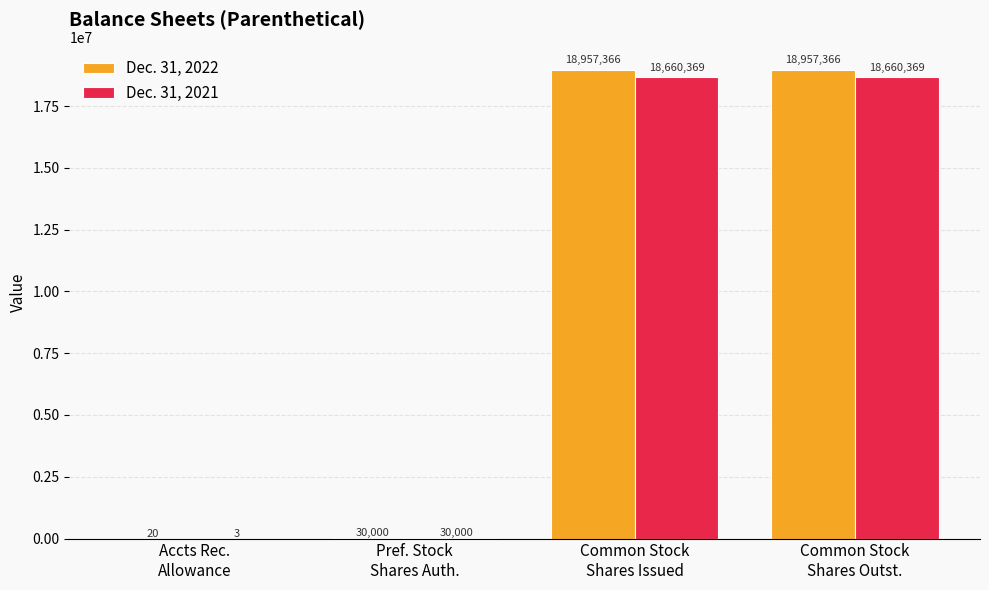

What is the sum of all Dec. 31, 2022 values?

37944752